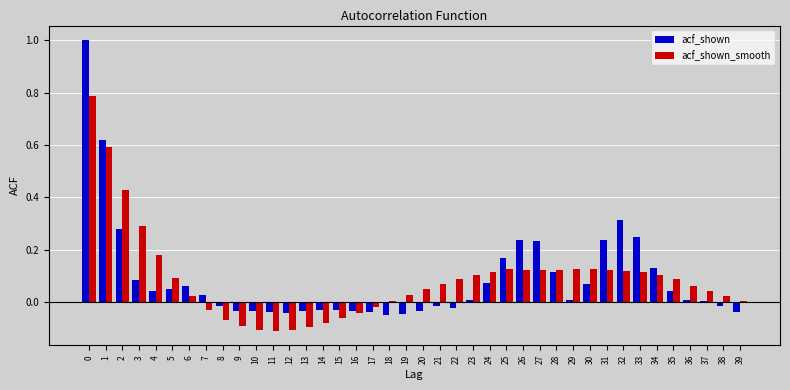

True or false: acf_shown_smooth has a value of 0.2 at 28.

False